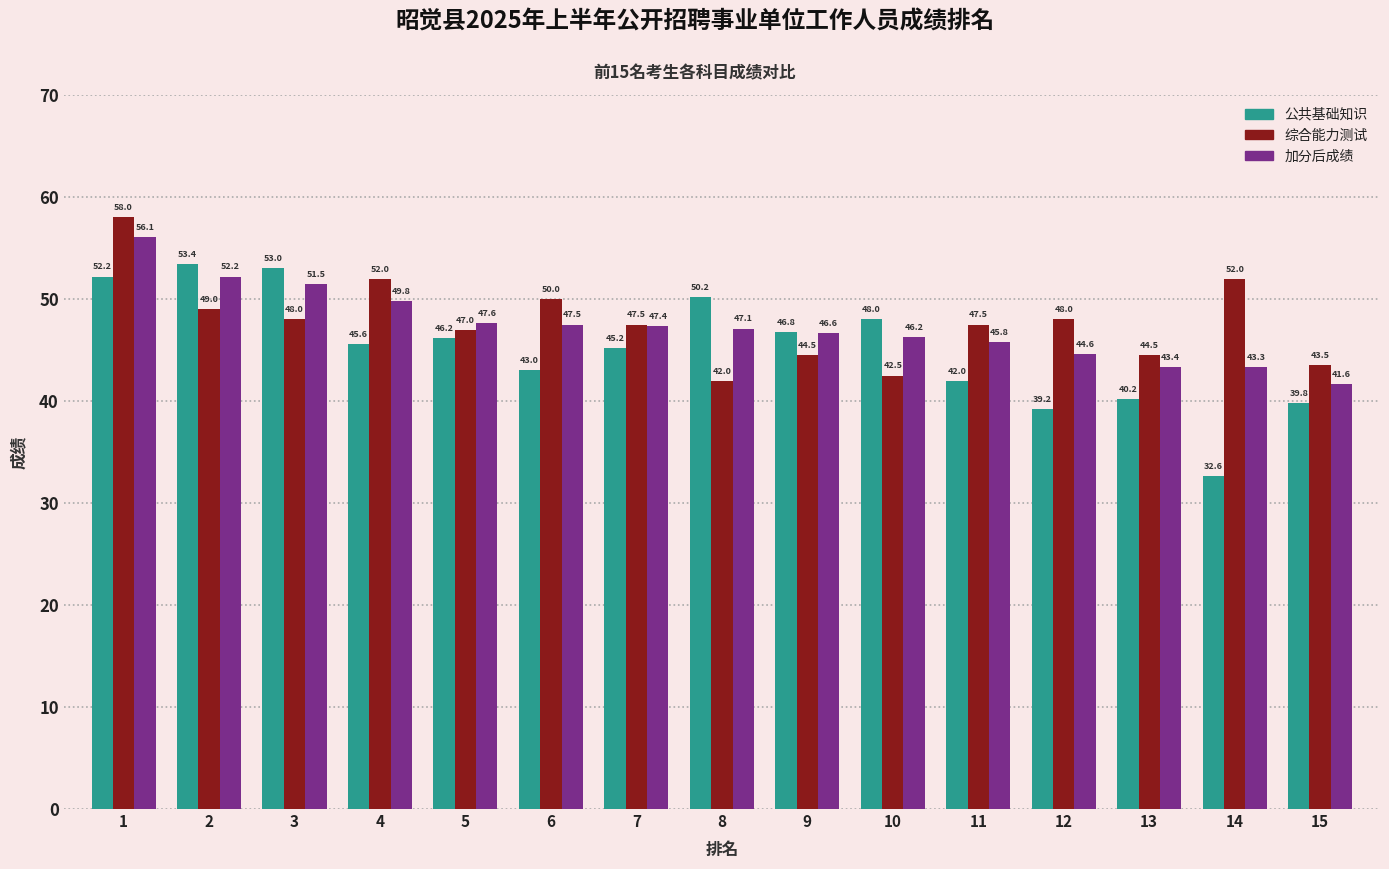

Is it true that 综合能力测试 equals 13.7 at 8?

False